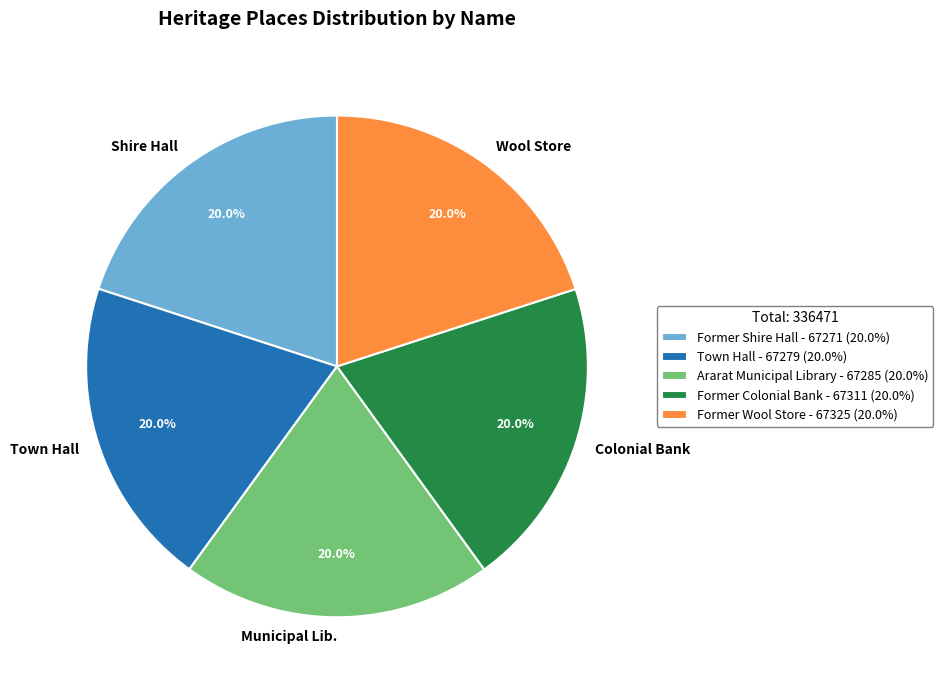

How many segments does this pie chart have?

5